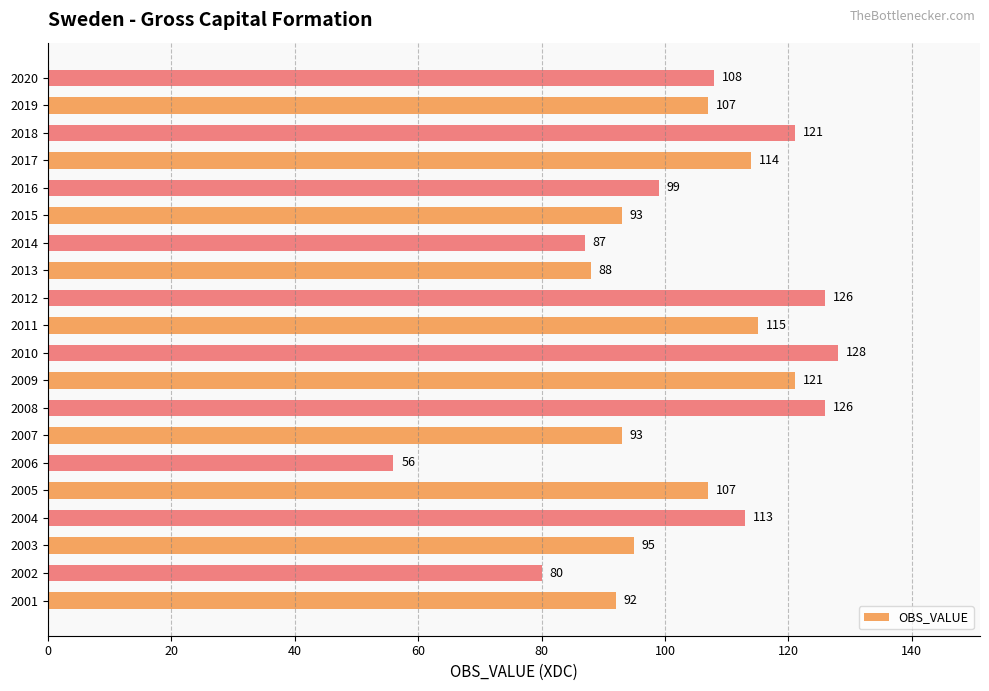

Which category has the lowest value across all series?

2006